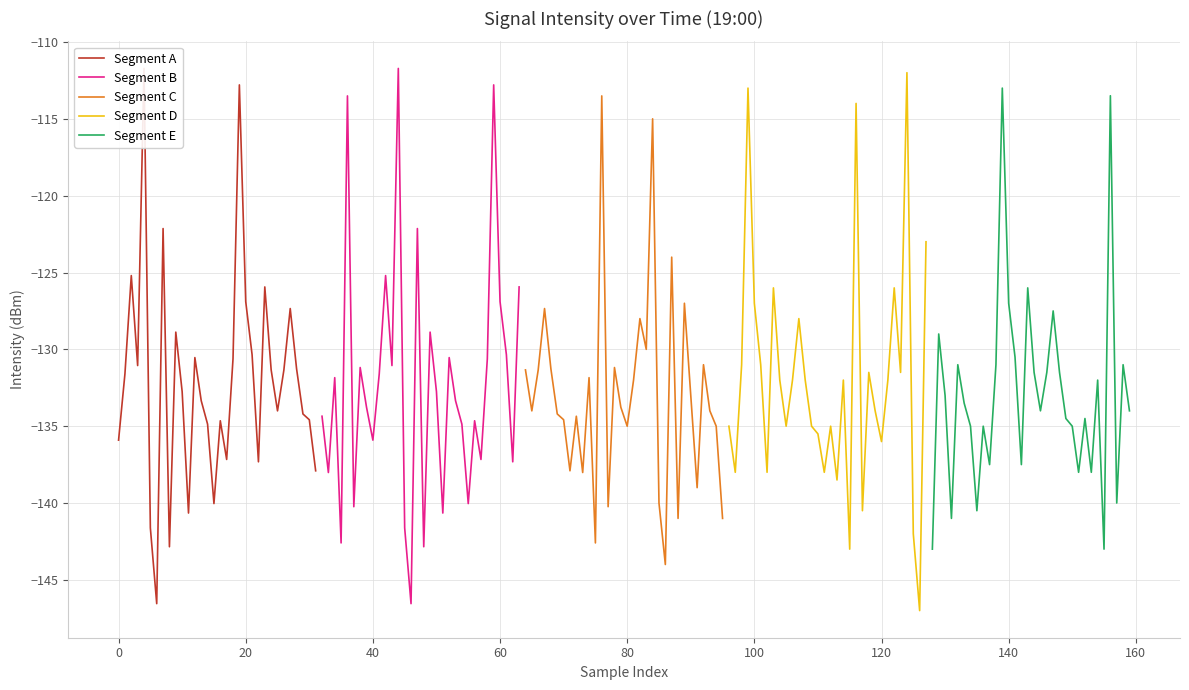

Is this an area chart (filled region under the line)?

No